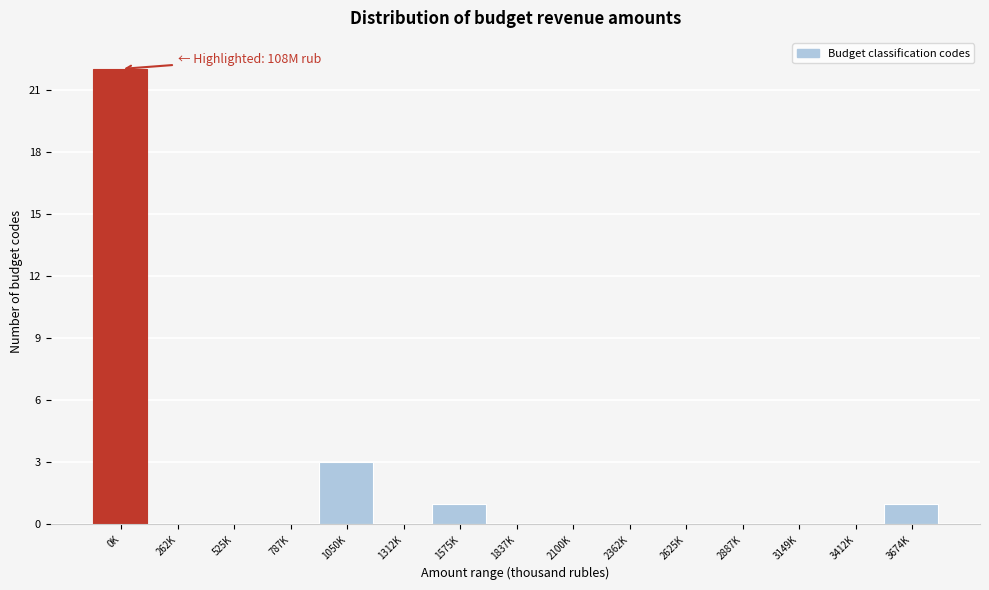

Reading left to right, extract all data points from this chart.

0K=22	262K=0	525K=0	787K=0	1050K=3	1312K=0	1575K=1	1837K=0	2100K=0	2362K=0	2625K=0	2887K=0	3149K=0	3412K=0	3674K=1